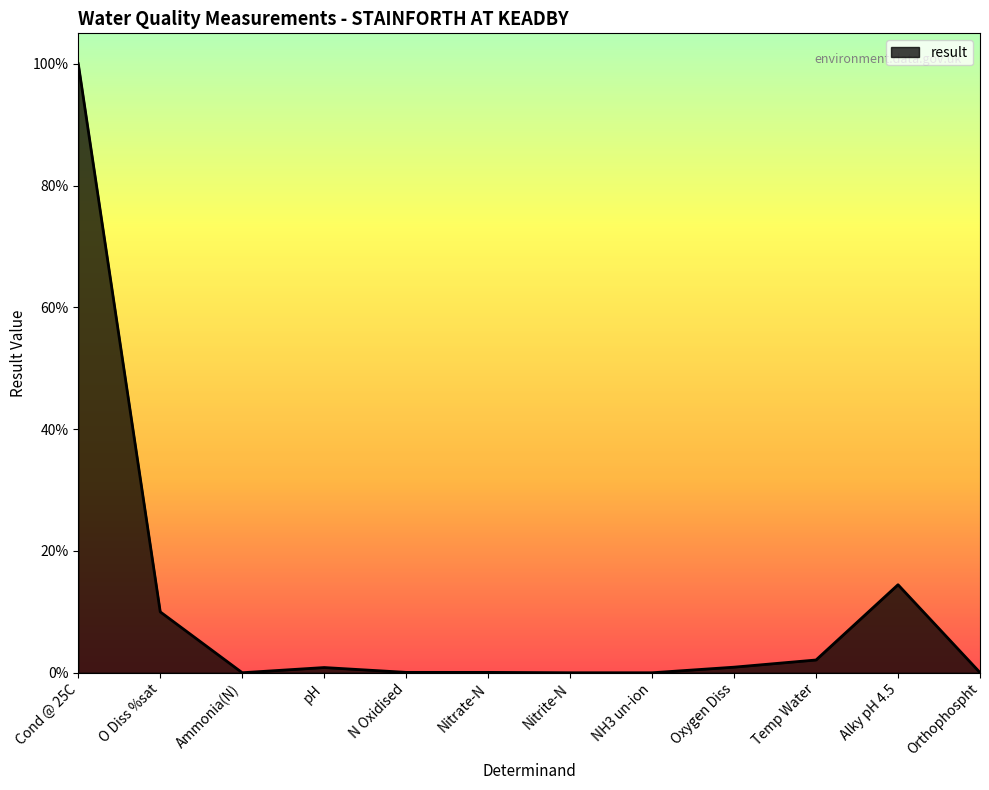

Between Temp Water and O Diss %sat, which is larger?

O Diss %sat